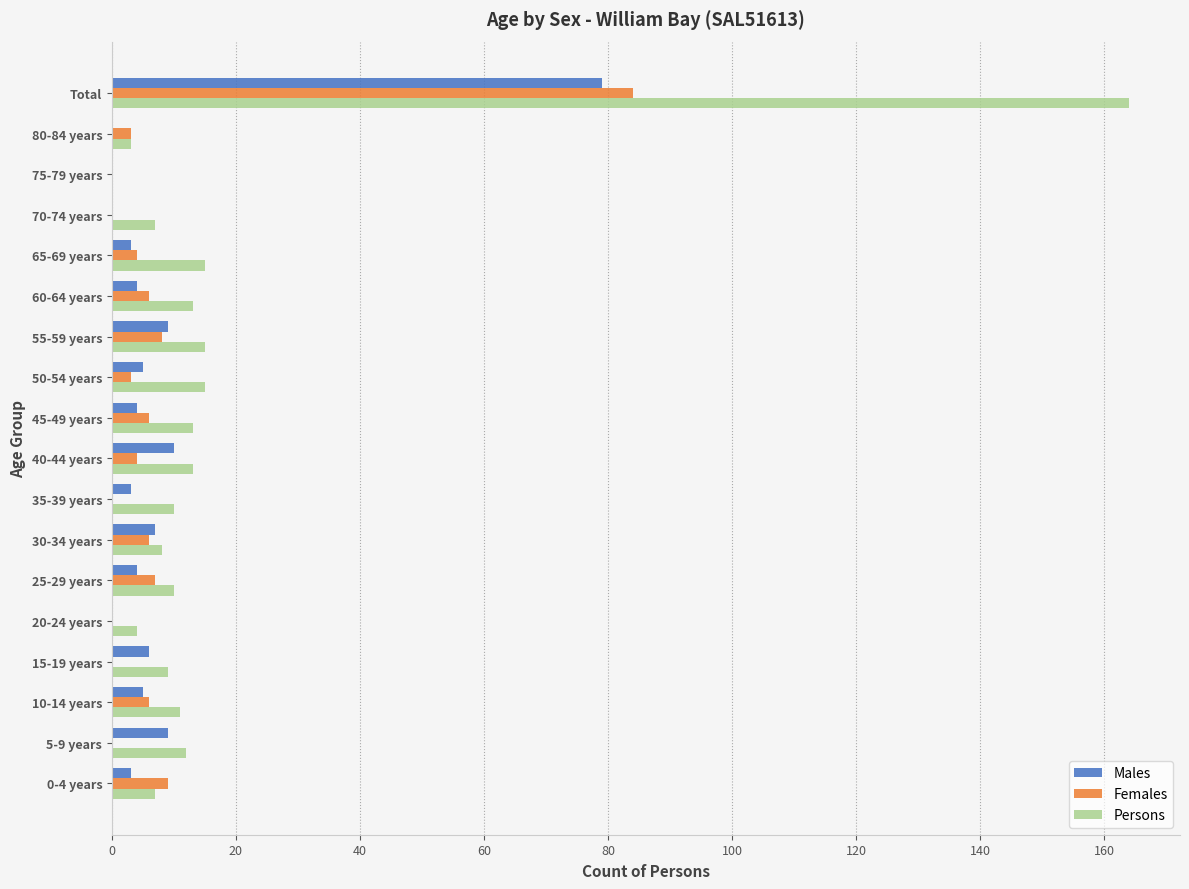

Is the value of Males at 20-24 years greater than the value of Females at 0-4 years?

No